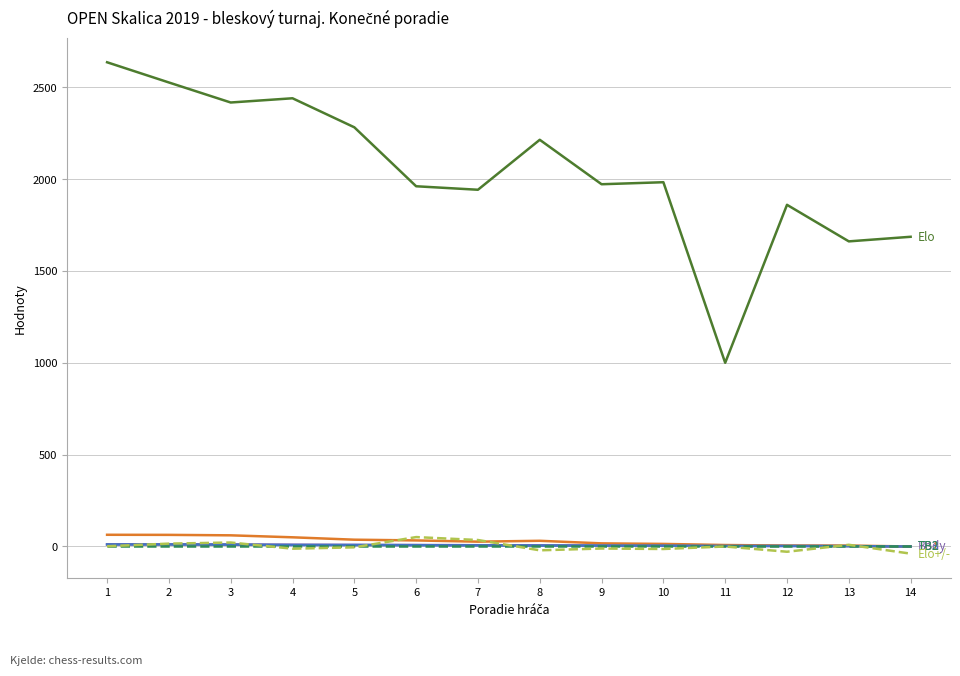

What is the greatest value displayed?

2636.0